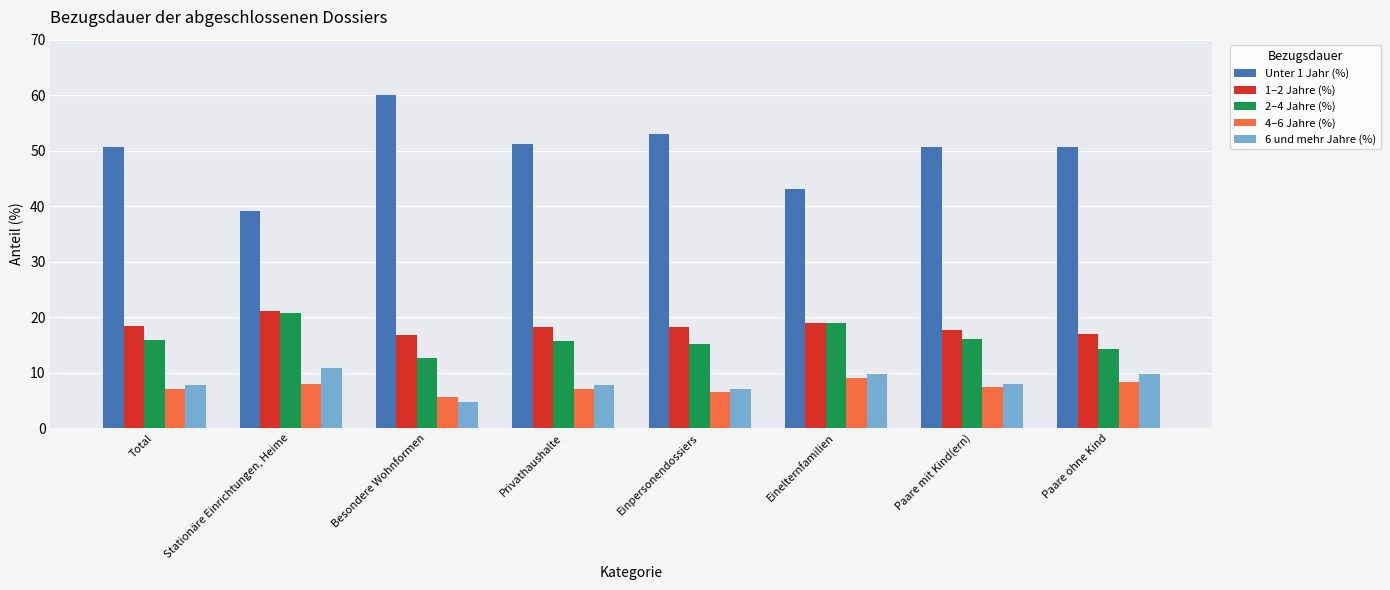

Which label corresponds to the smallest value in the chart?

Besondere Wohnformen